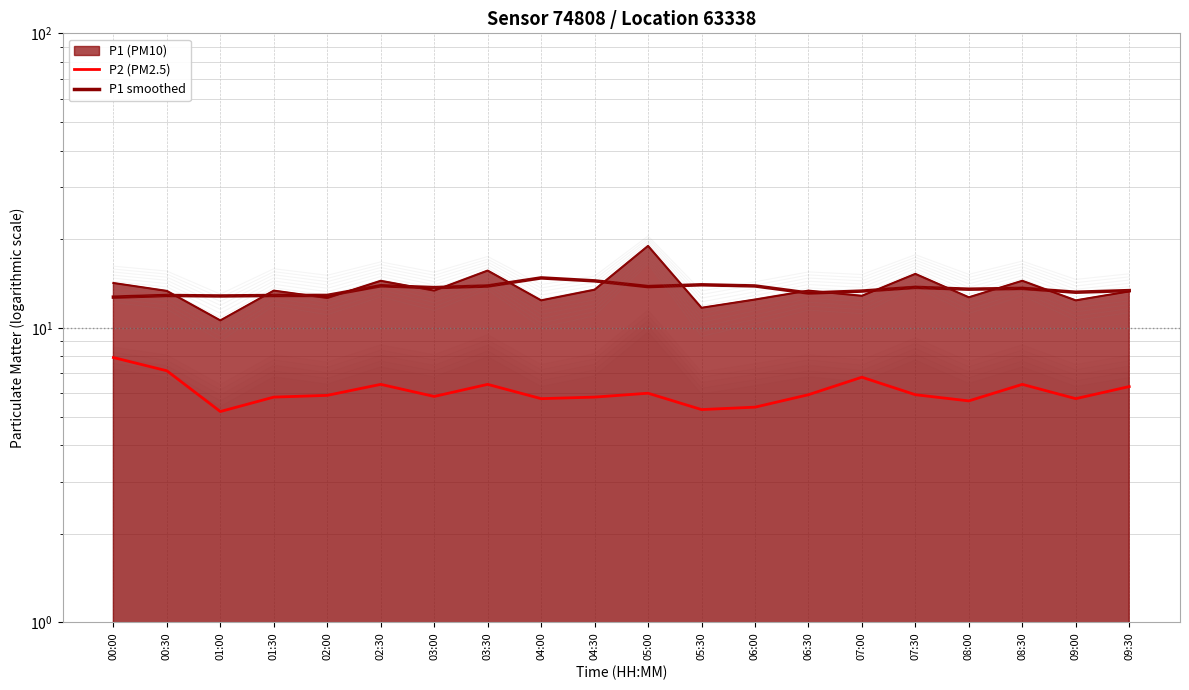

True or false: P2 (PM2.5) has more than 2 interior local peaks.

True